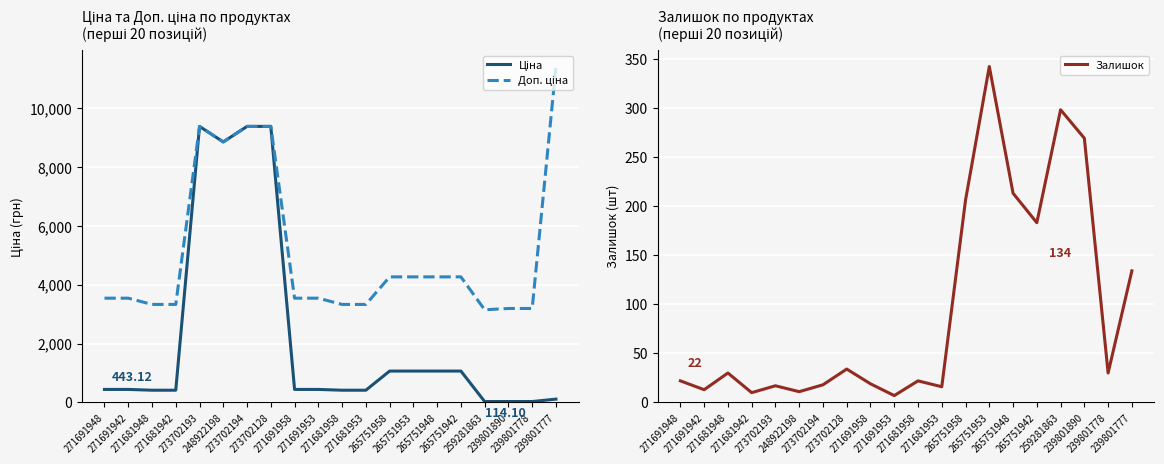

Is the value of Ціна at 271681958 greater than the value of Доп. ціна at 271681942?

No